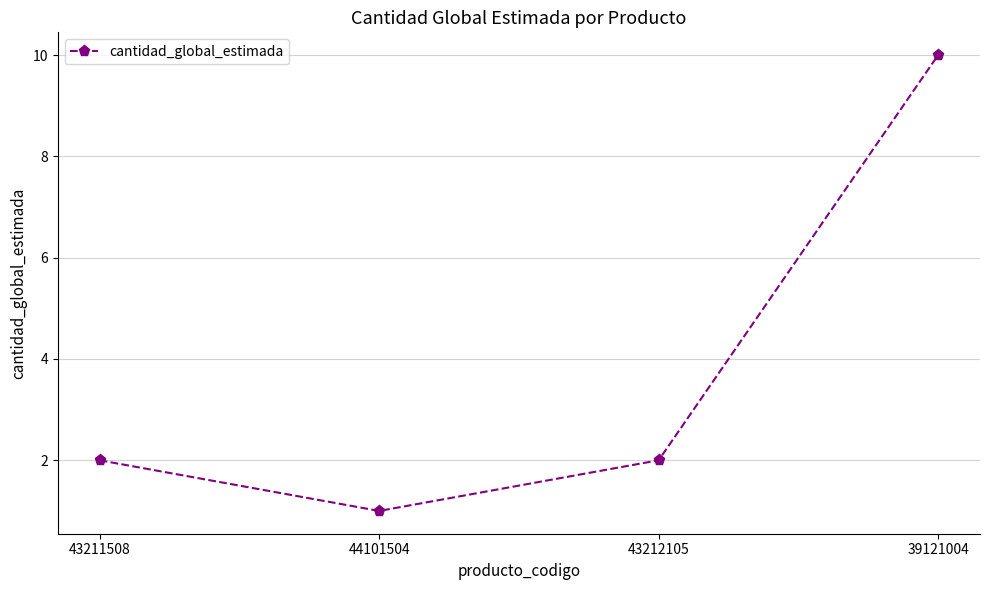

Between 44101504 and 43212105, which is larger?

43212105